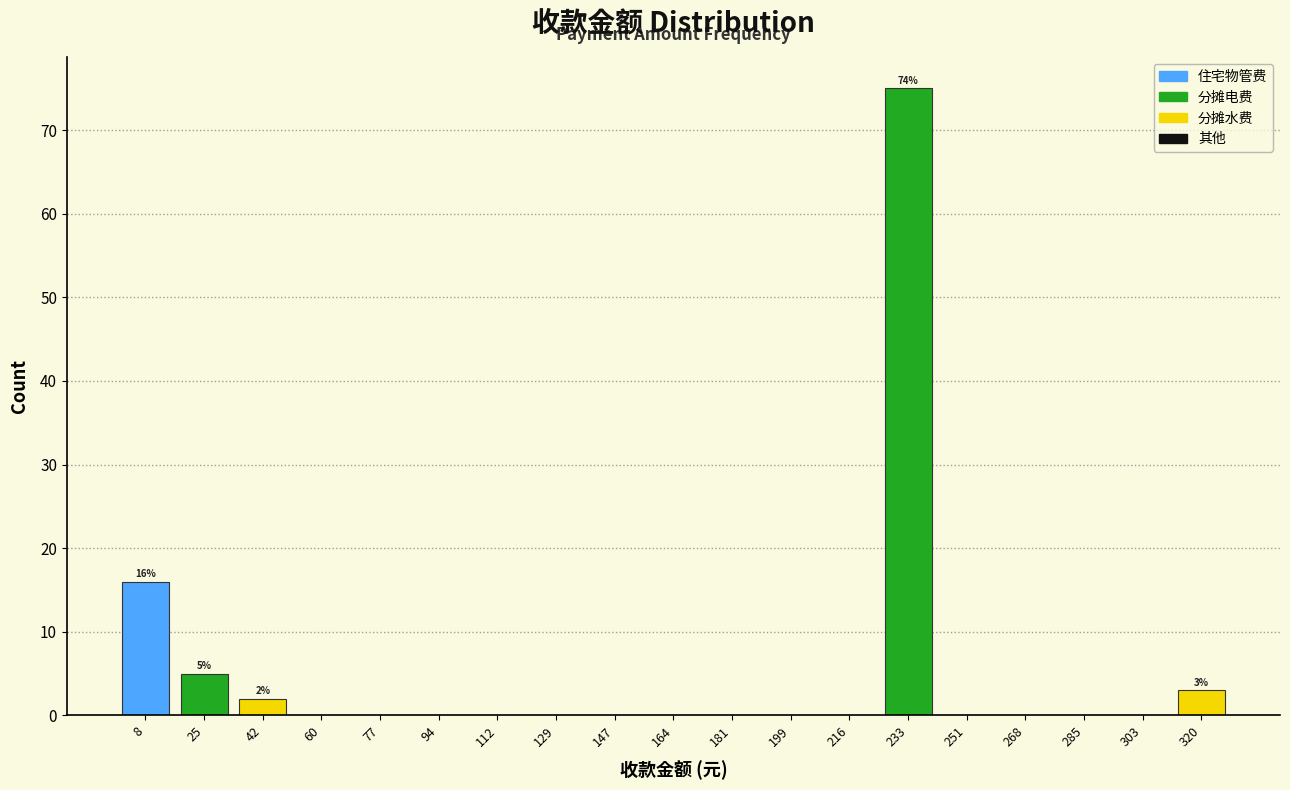

Over which range of the x-axis is the bar tallest?

224 to 242